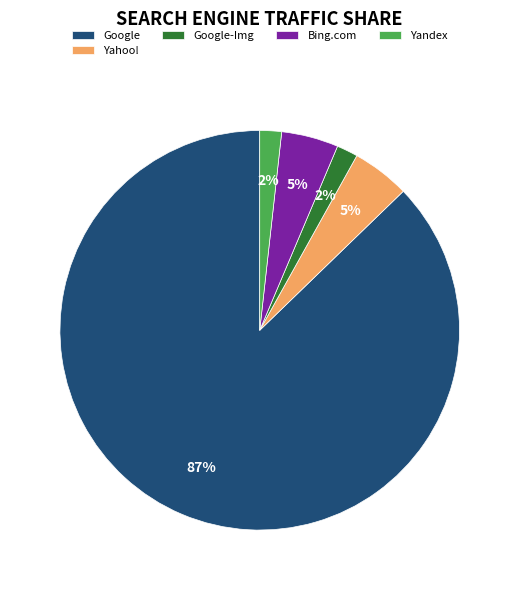

Is the sum of Google and Yahoo! greater than half?

Yes